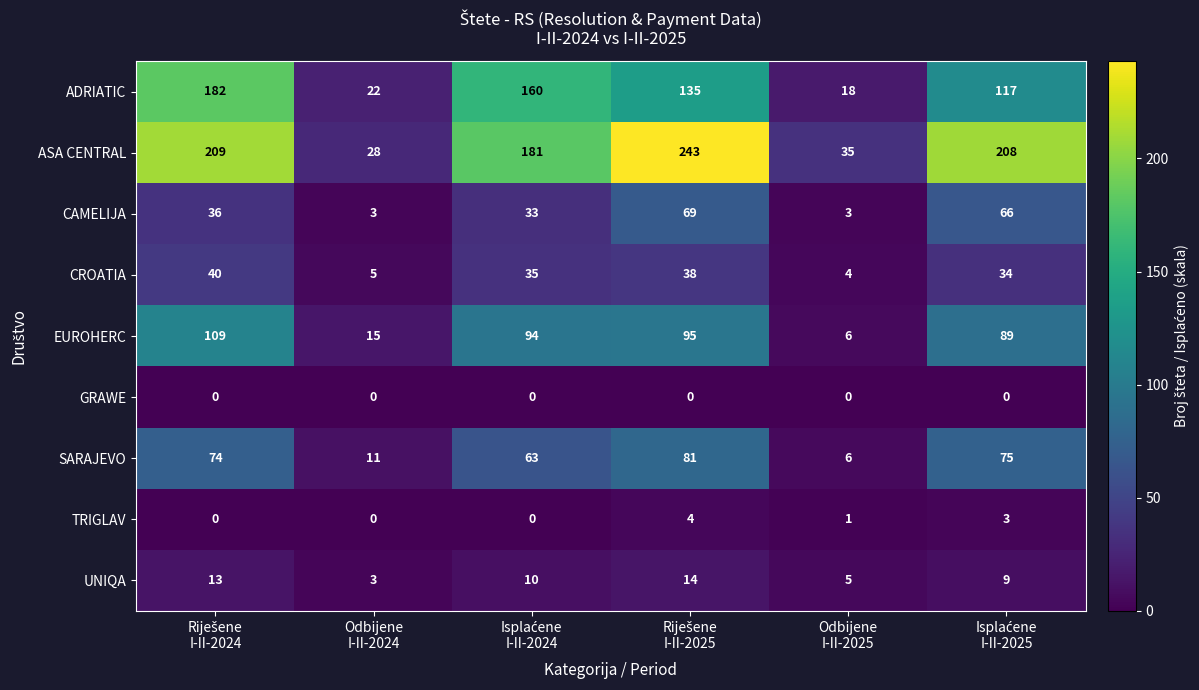

What is the greatest value displayed?

243